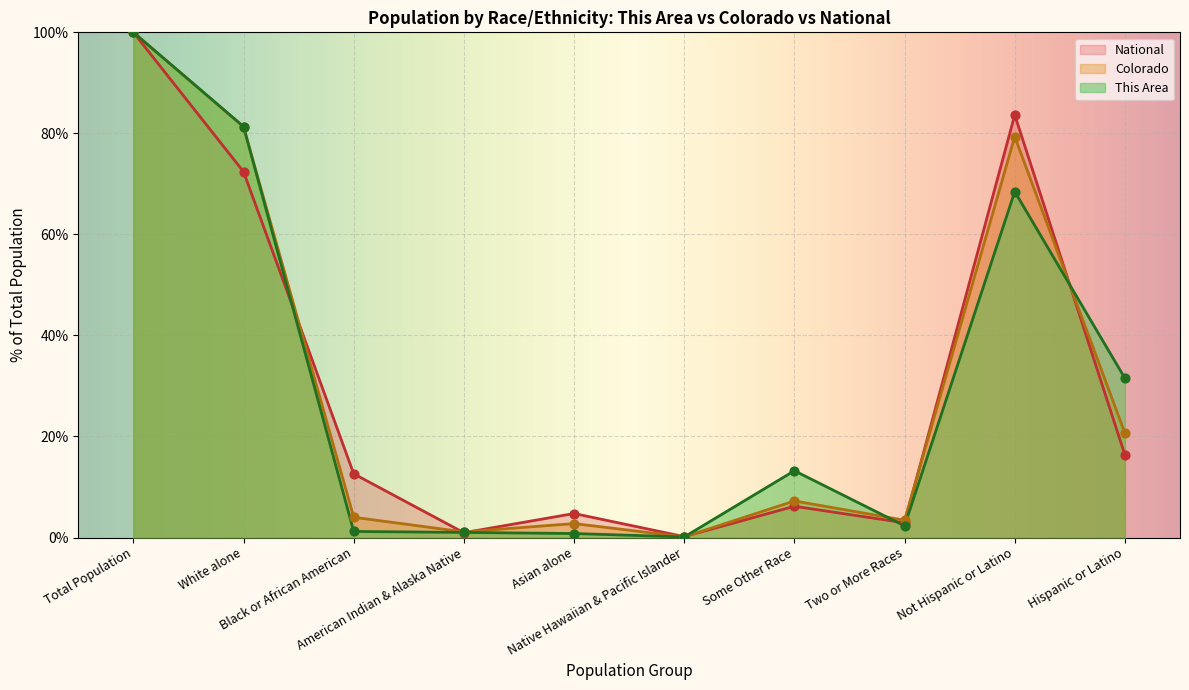

At which category is the sum across all series the highest?

Total Population